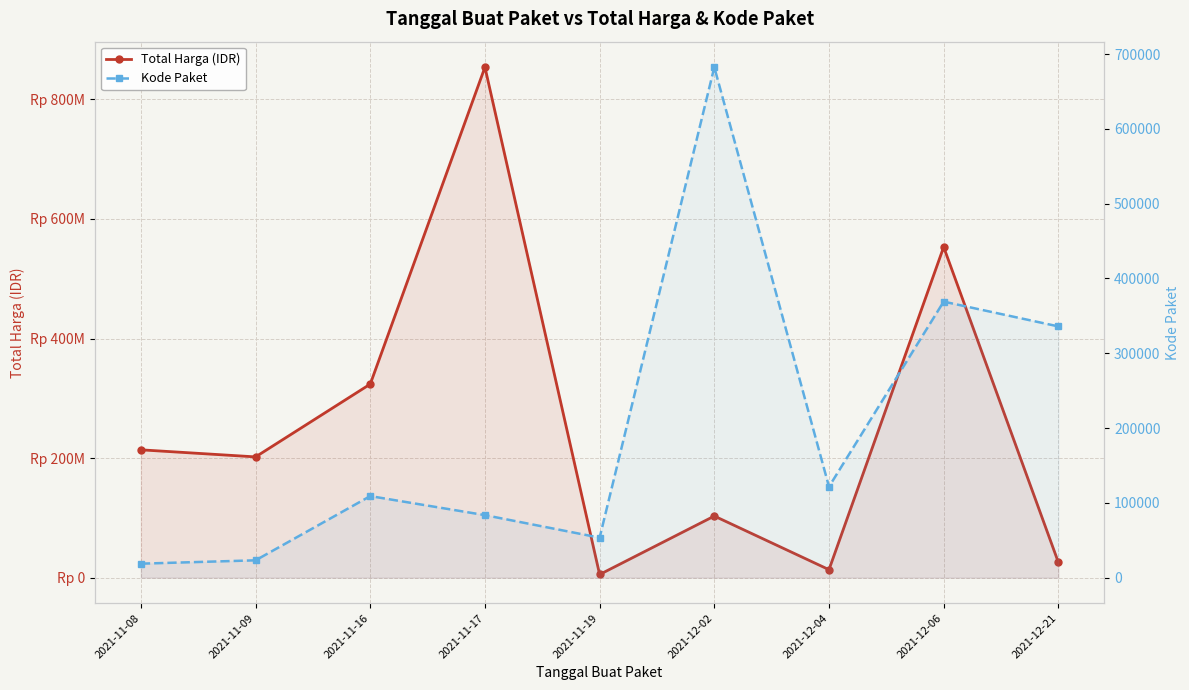

True or false: Total Harga (IDR) and Kode Paket intersect in this chart.

False